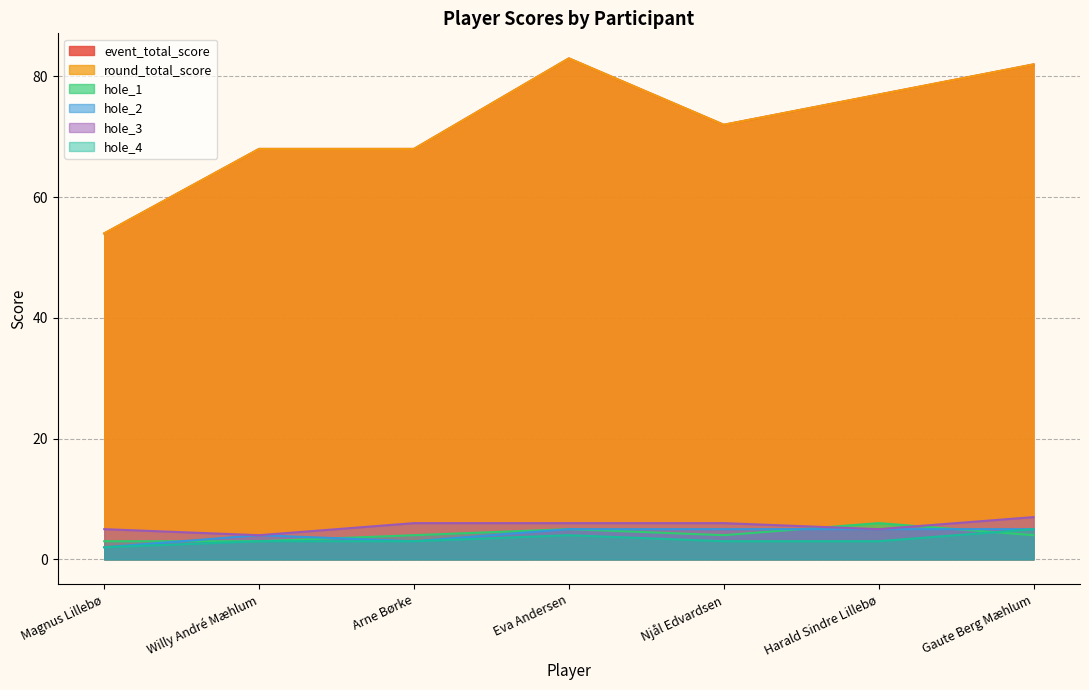

What is the value of the hole_3 point at the 7th from the left?

7